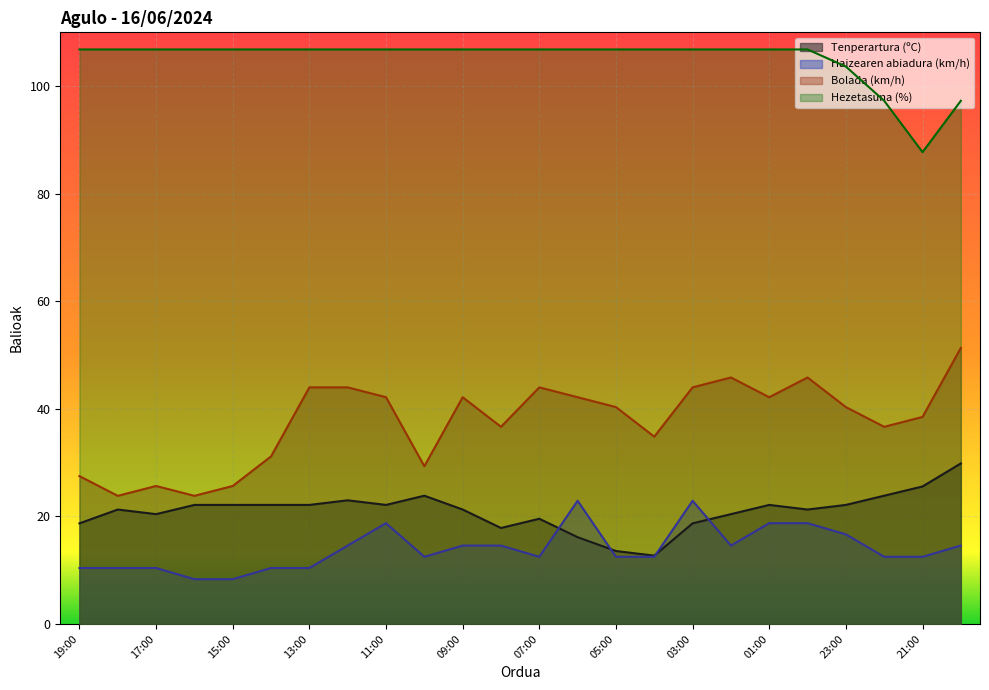

What is the average value of the Tenperartura (ºC) series?

21.0